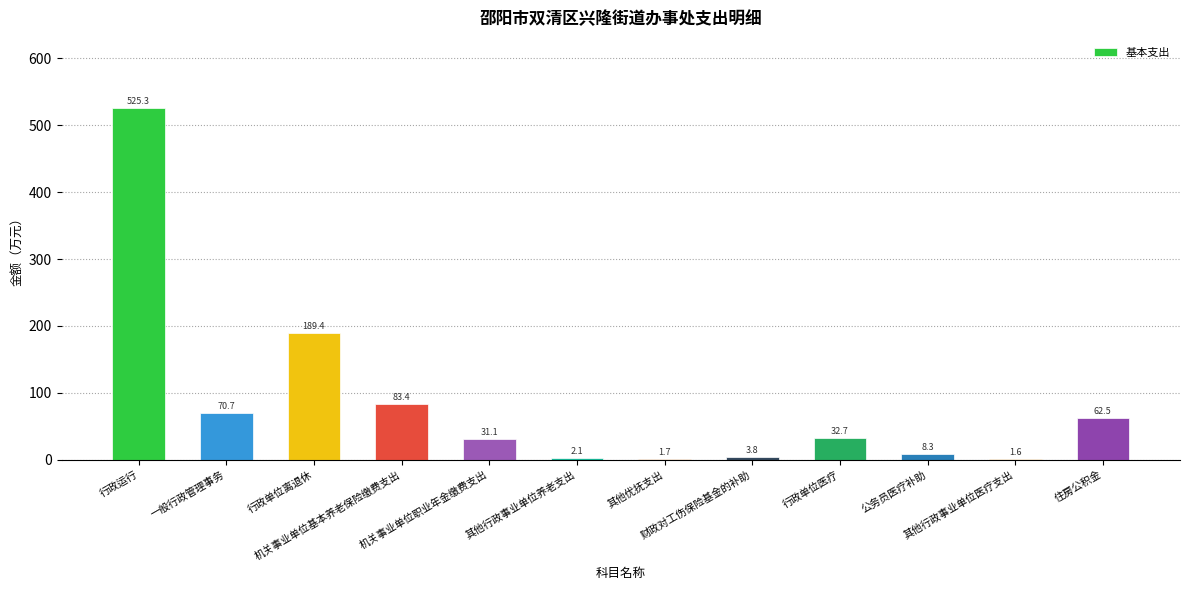

What is the sum of the values at 公务员医疗补助 and 住房公积金?

70.8